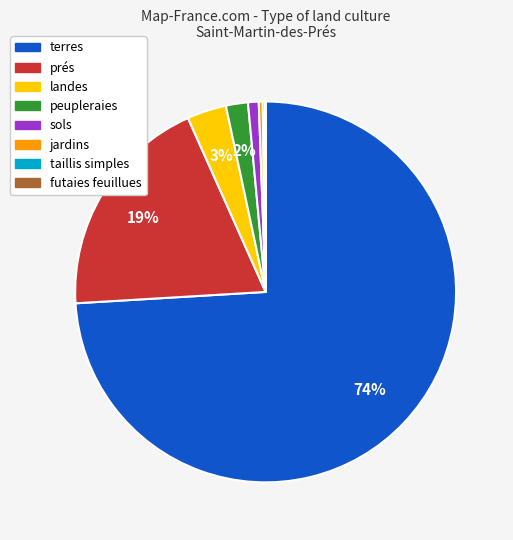

To the nearest percent, what is the average slice percentage?

12%